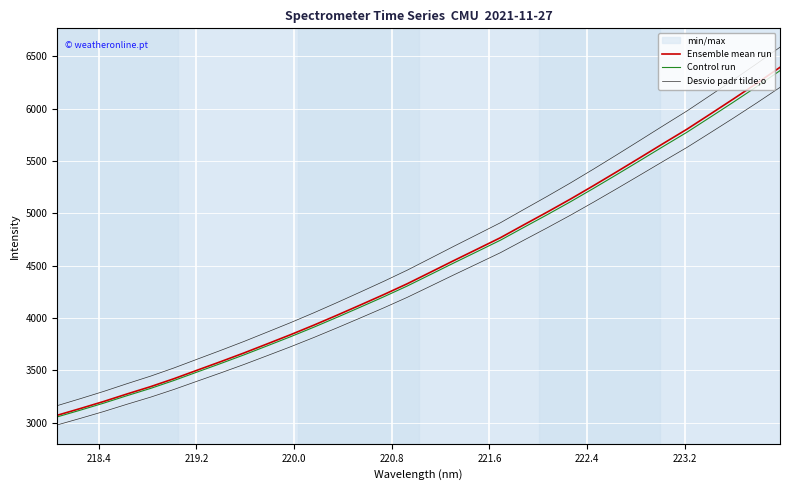

What is the minimum value for Control run?

3056.1